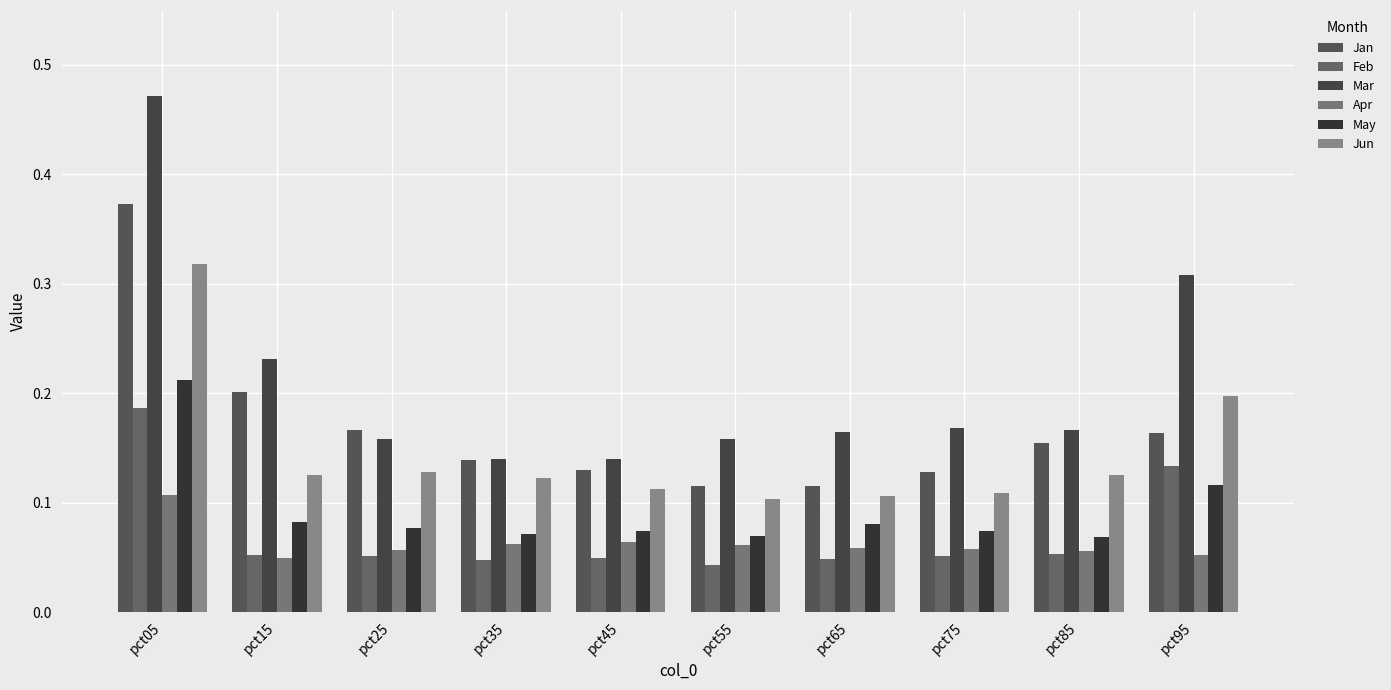

How many bars are there in total?

60